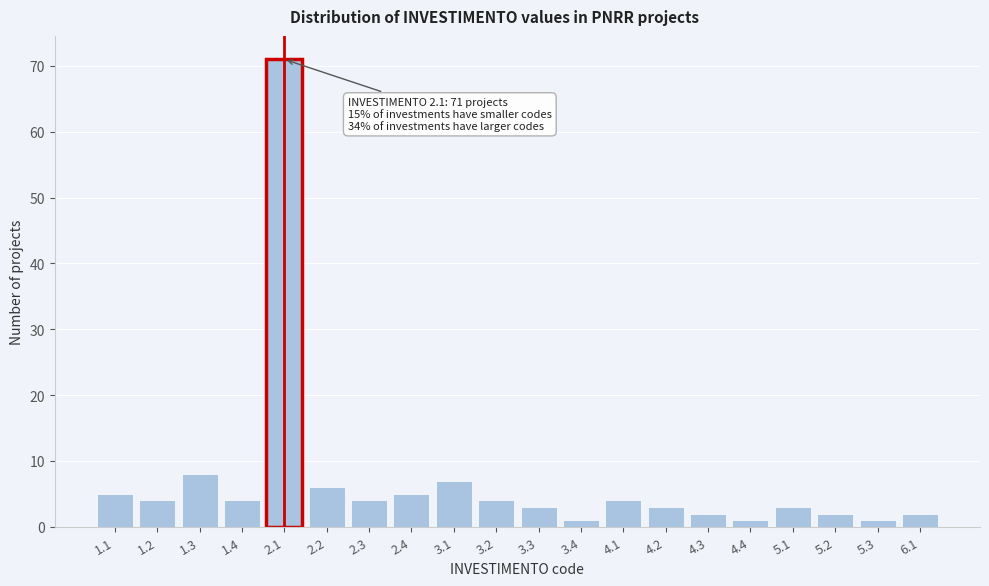

Reading left to right, what are all the values shown in this chart?

1.1=5	1.2=4	1.3=8	1.4=4	2.1=71	2.2=6	2.3=4	2.4=5	3.1=7	3.2=4	3.3=3	3.4=1	4.1=4	4.2=3	4.3=2	4.4=1	5.1=3	5.2=2	5.3=1	6.1=2